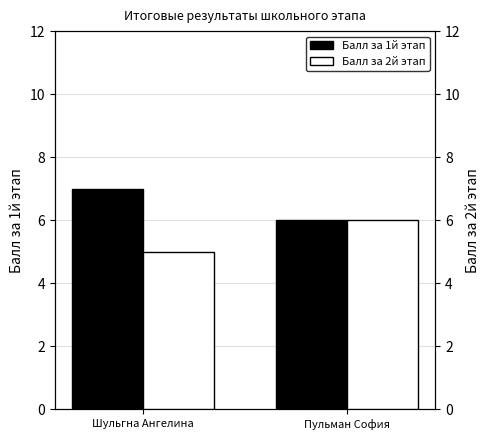

At Шульгна Ангелина, list the series in order from largest to smallest.

Балл за 1й этап, Балл за 2й этап